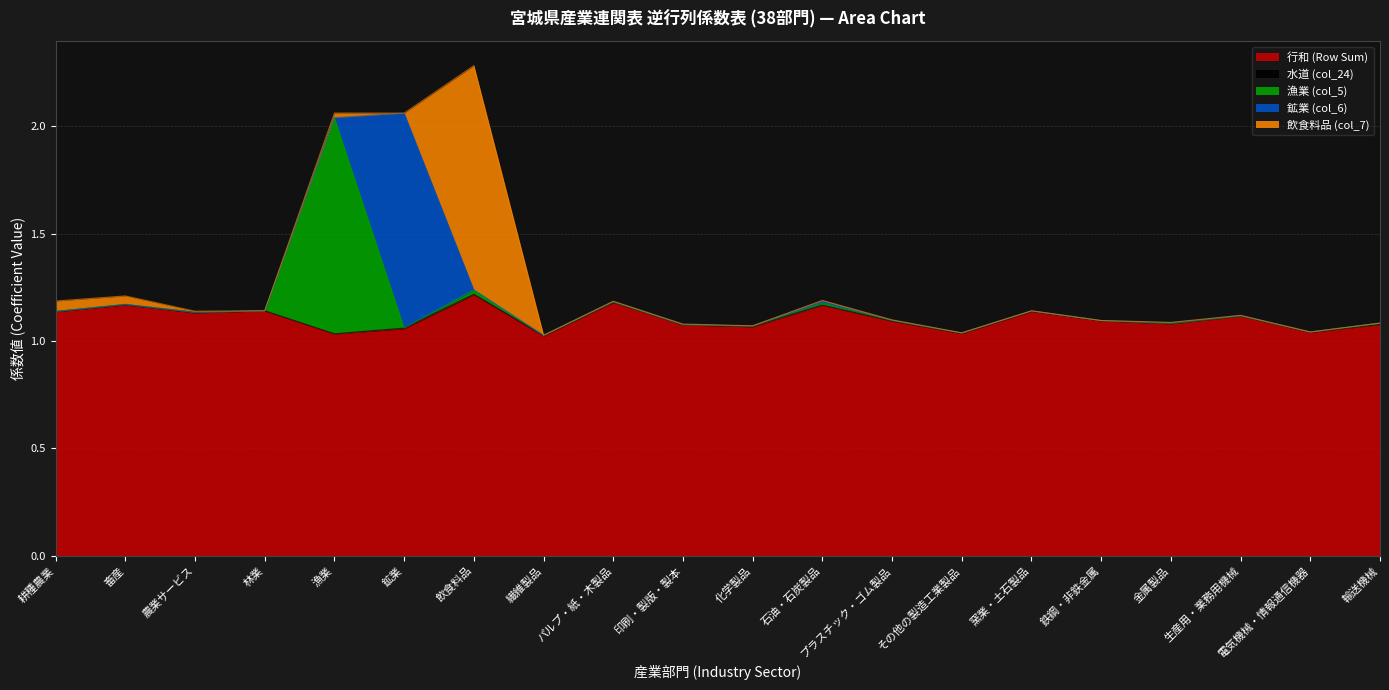

Between which two adjacent categories do 鉱業 (col_6) and 飲食料品 (col_7) first intersect?

漁業 and 鉱業